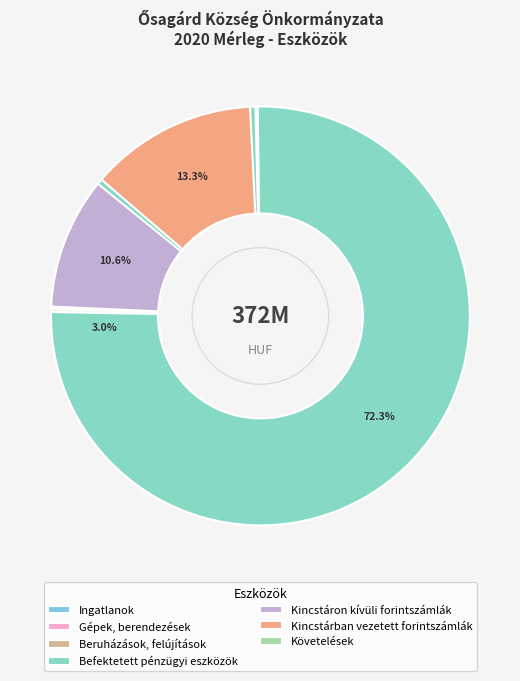

What is the total percentage of Befektetett pénzügyi eszközök and Ingatlanok?

72.3%